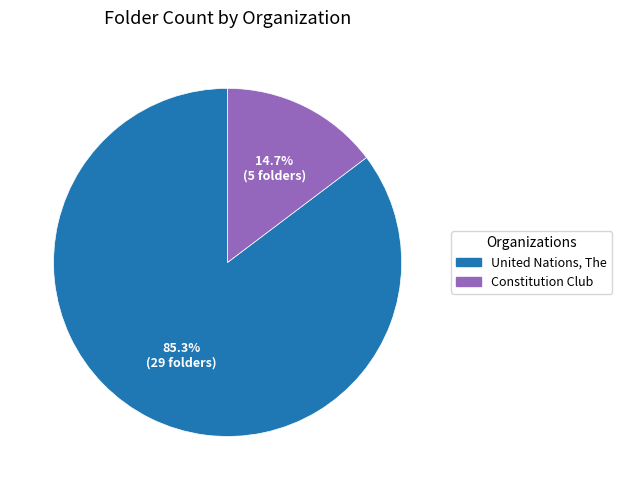

To the nearest percent, what is the combined percentage of Constitution Club and United Nations, The?

100%